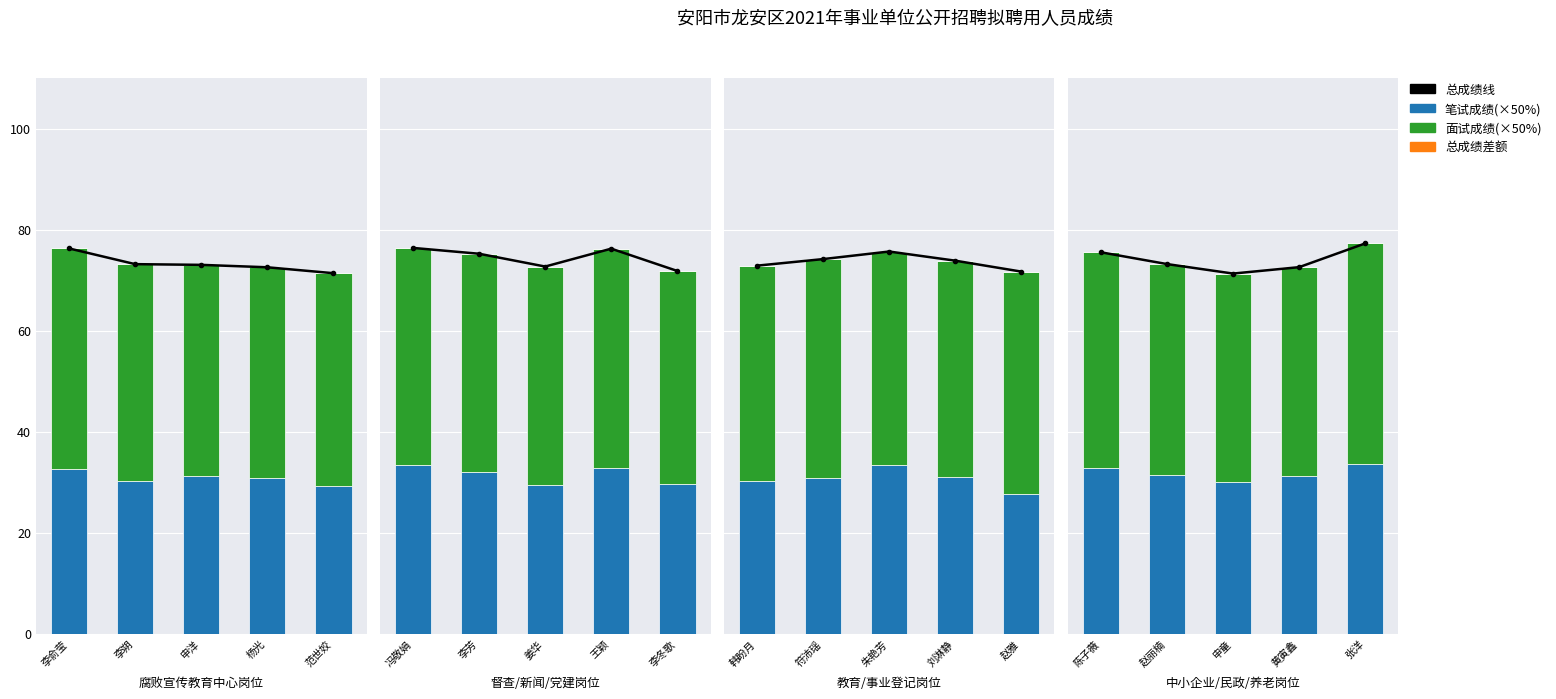

Is it true that 面试成绩(×50%) equals 25.3 at 申童?

False